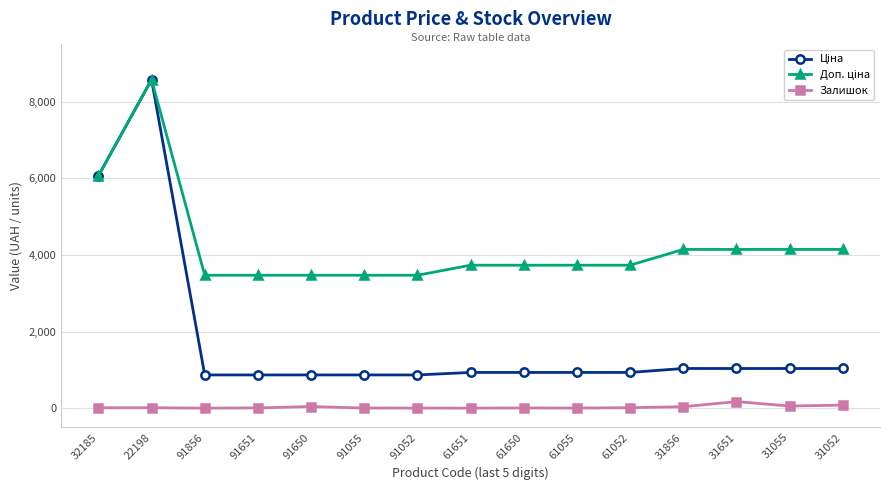

The Залишок series shows 6.0 at 61650. True or false?

True